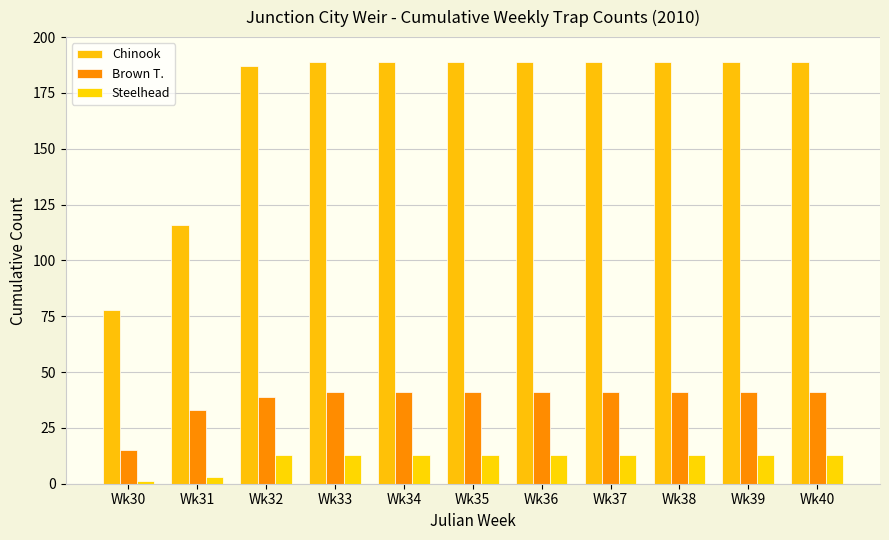

Is the value of Brown T. at Wk33 greater than the value of Steelhead at Wk37?

Yes